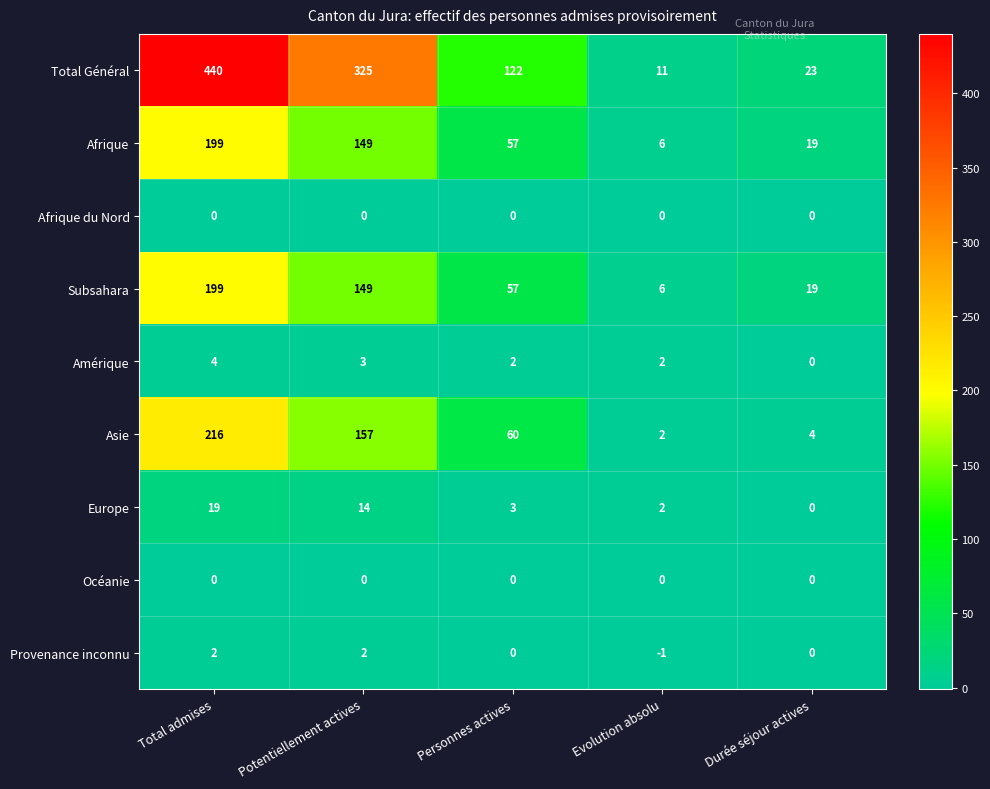

Where does the Afrique series first go above 57?

Total admises